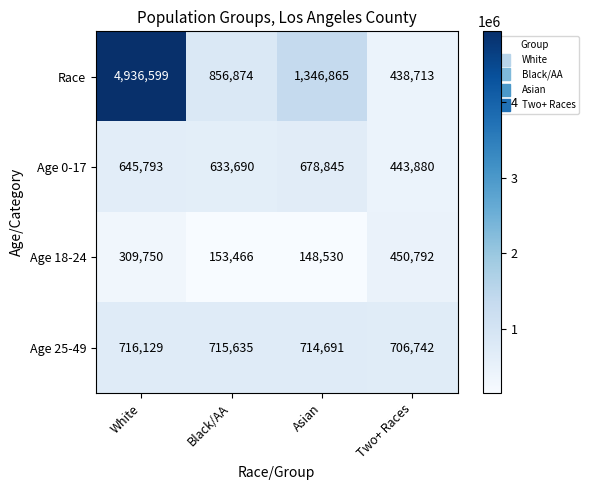

Between Black/AA and Two+ Races, which series saw the biggest shift?

Race